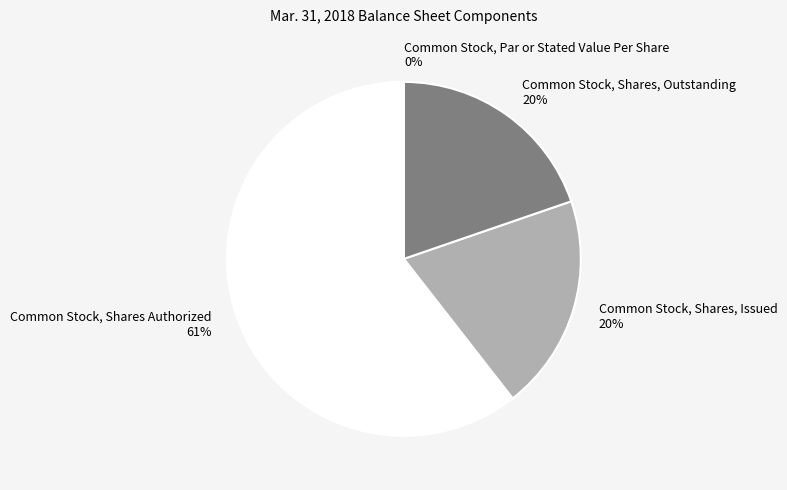

Which slice represents more than half of the pie?

Common Stock, Shares Authorized